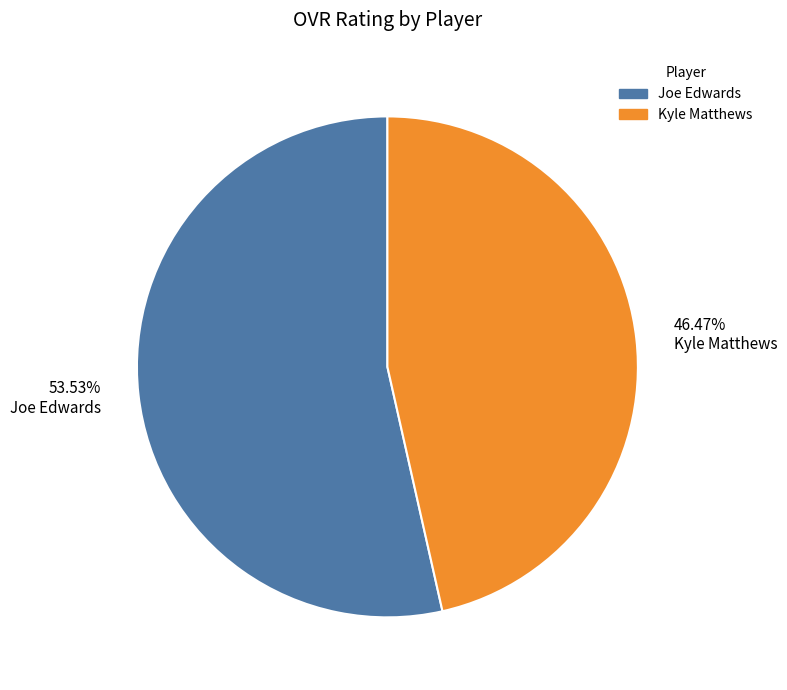

Does 46.47% Kyle Matthews represent more than half of the total?

No